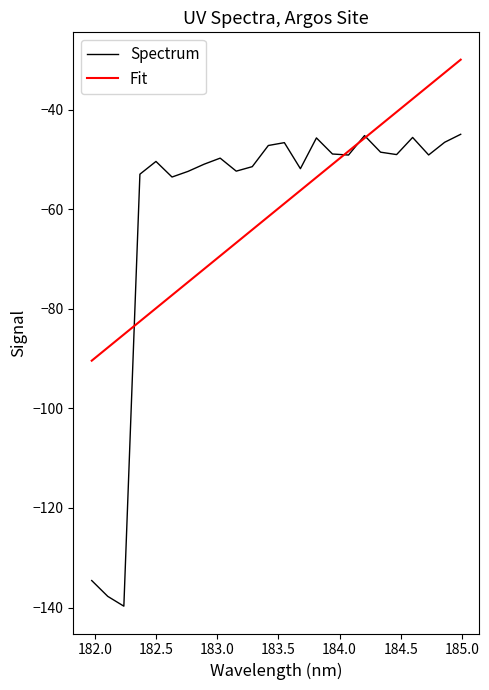

What is the sum of all Fit values?

-1444.4